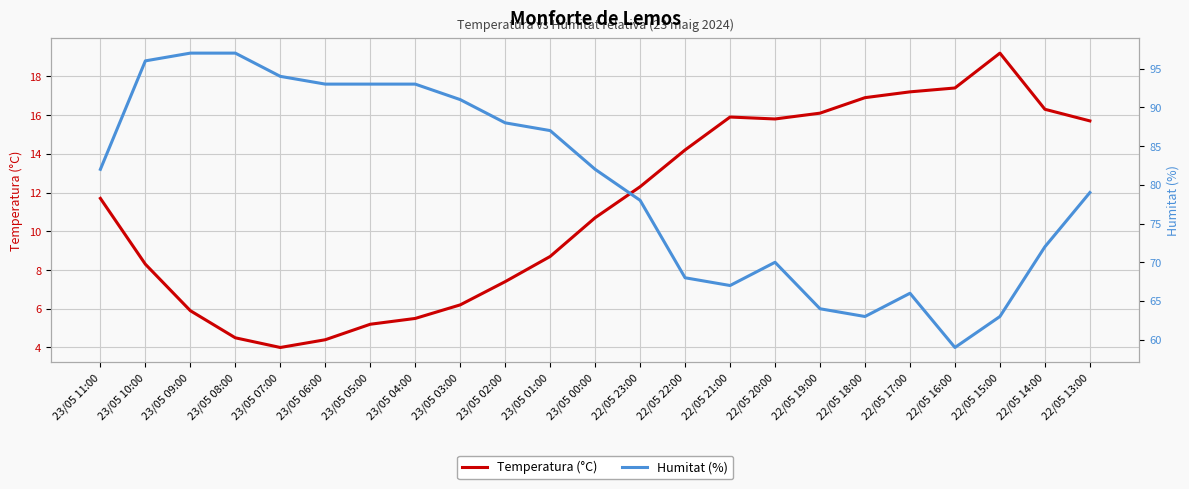

How many values in the Humitat (%) series exceed 82?

10